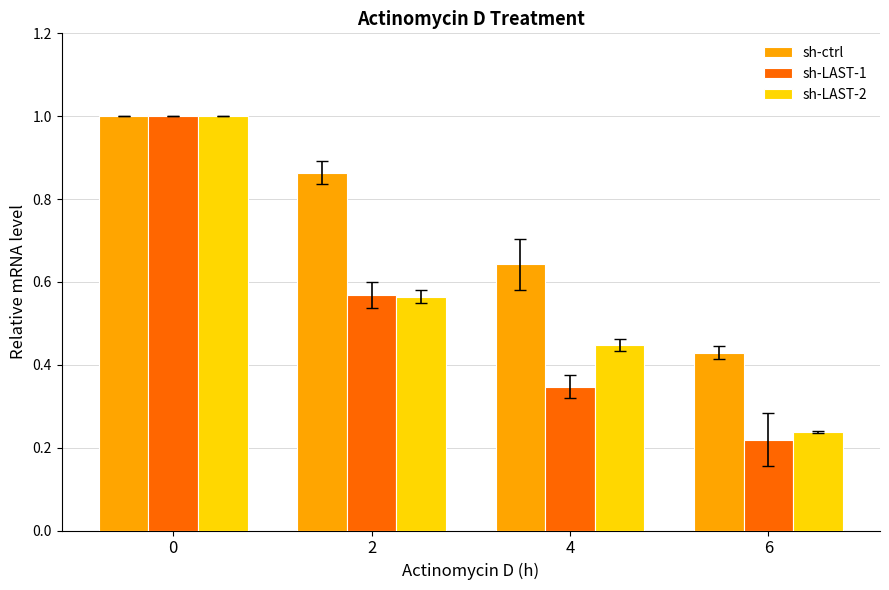

List the labels in order of sh-ctrl value, largest first.

0, 2, 4, 6